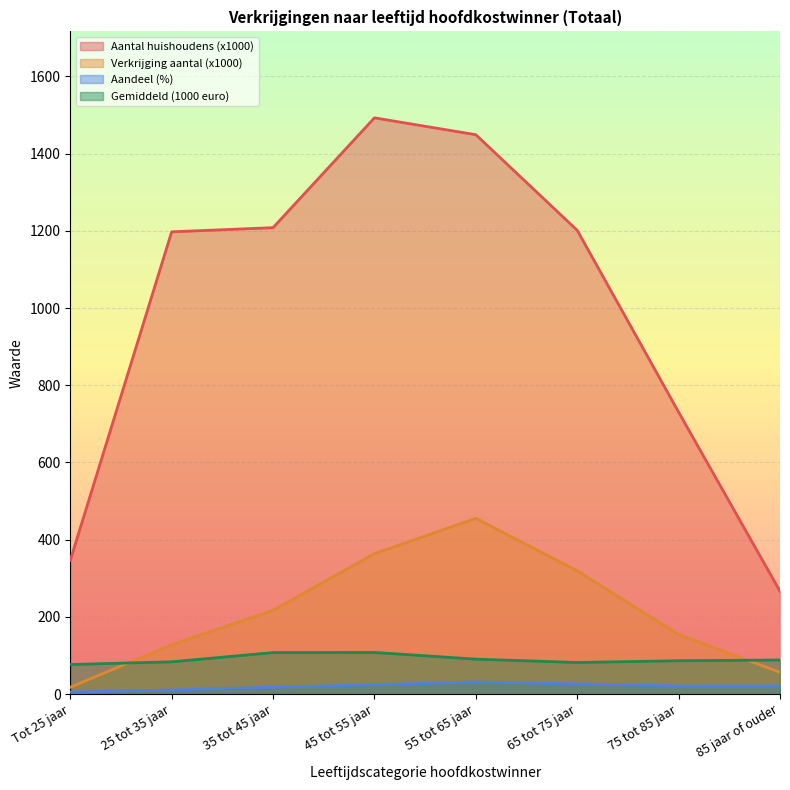

Reading left to right, list all the values displayed in this chart.

Aantal huishoudens (x1000): 346.4	1197.5	1208.3	1492.8	1449.1	1201.4	730.4	266.4
Verkrijging aantal (x1000): 17.7	127.8	216.8	363.8	455.3	319.3	154.3	56.5
Aandeel (%): 5.1	10.7	17.9	24.4	31.4	26.6	21.1	21.2
Gemiddeld (1000 euro): 76.6	83.6	107.5	107.9	90.5	81.9	86.4	88.3